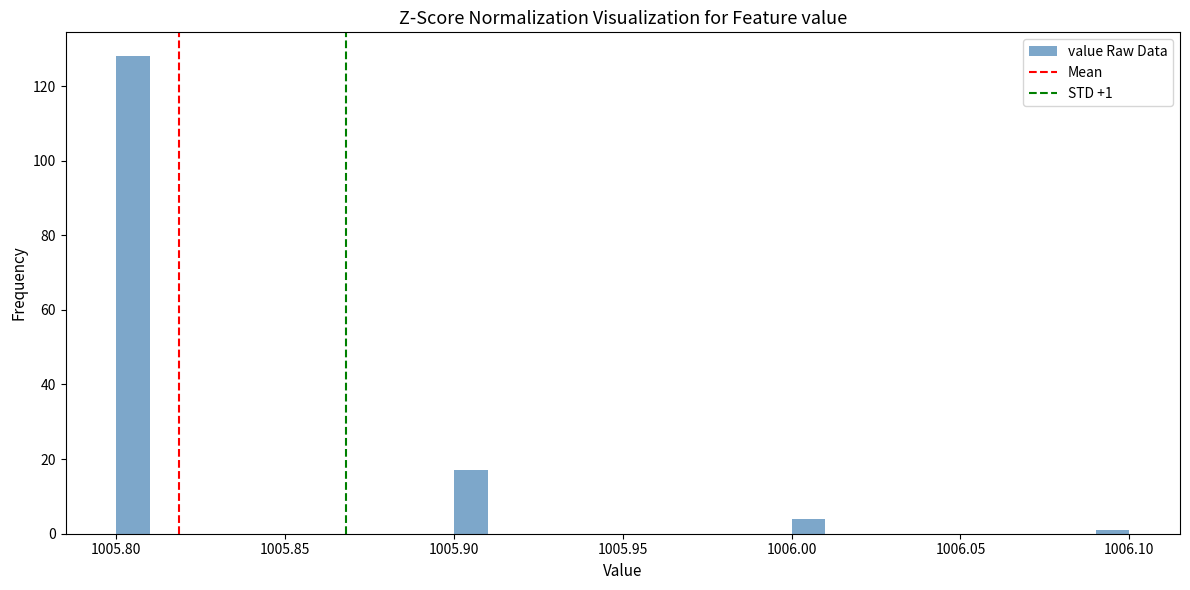

Read against the x-axis, roughly where is the centre of the tallest bar?

1005.805